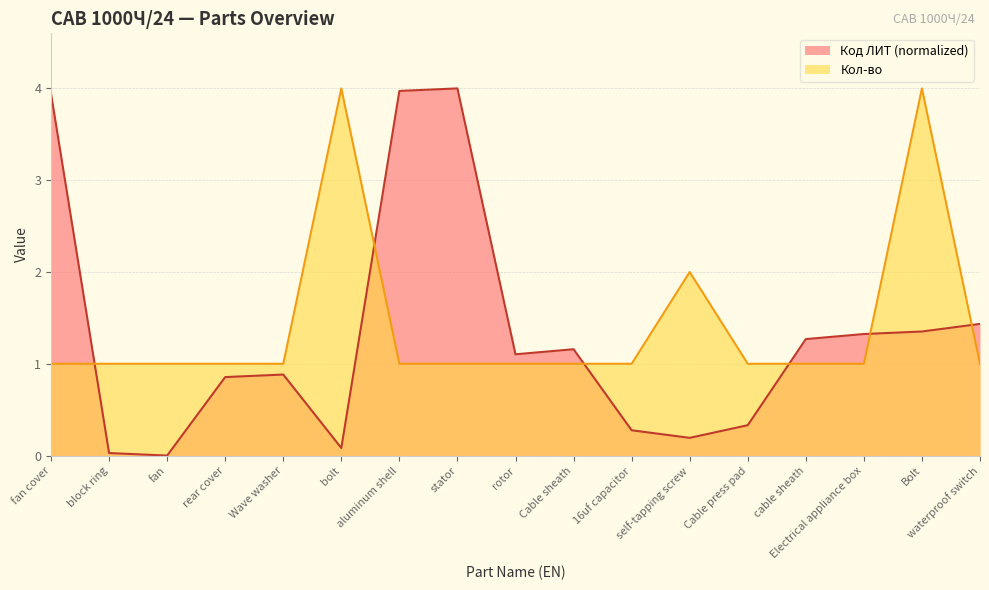

Reading right to left, what are all the values shown in this chart?

Код ЛИТ: 1.4	1.4	1.3	1.3	0.3	0.2	0.3	1.2	1.1	4.0	4.0	0.1	0.9	0.9	0.0	0.0	3.9
Кол-во: 1.0	4.0	1.0	1.0	1.0	2.0	1.0	1.0	1.0	1.0	1.0	4.0	1.0	1.0	1.0	1.0	1.0